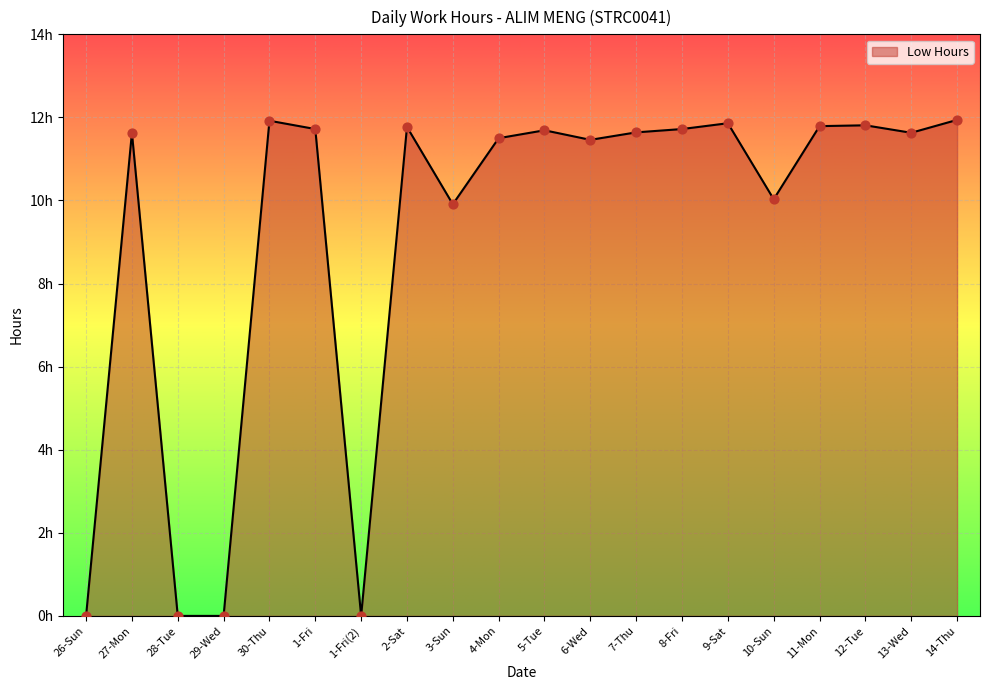

Which has a higher value, 27-Mon or 4-Mon?

27-Mon